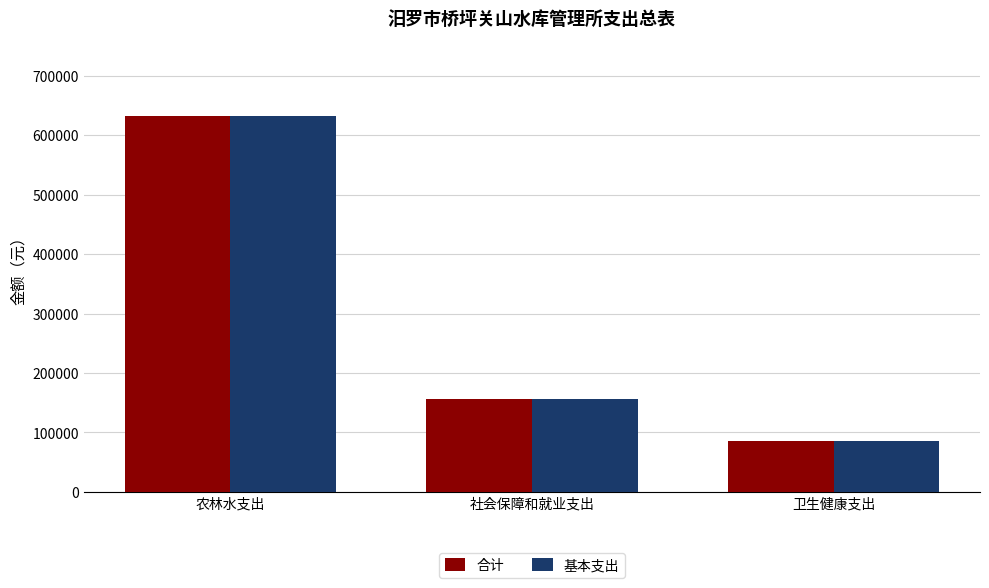

Which label corresponds to the largest value in the chart?

农林水支出